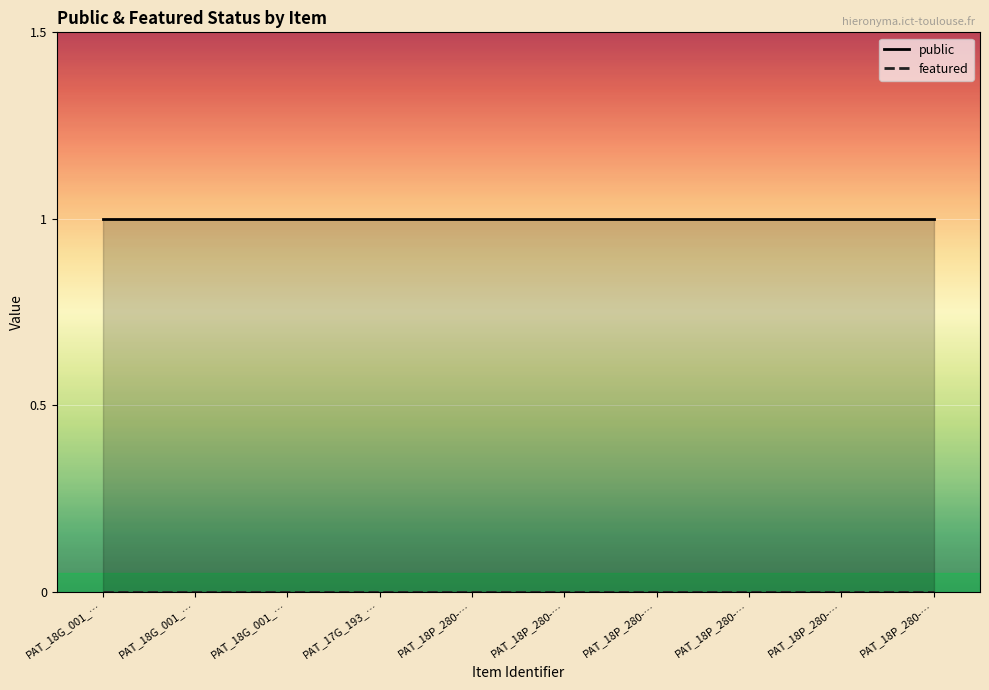

Where is featured nearest to the value 0?

PAT_18G_001_222a